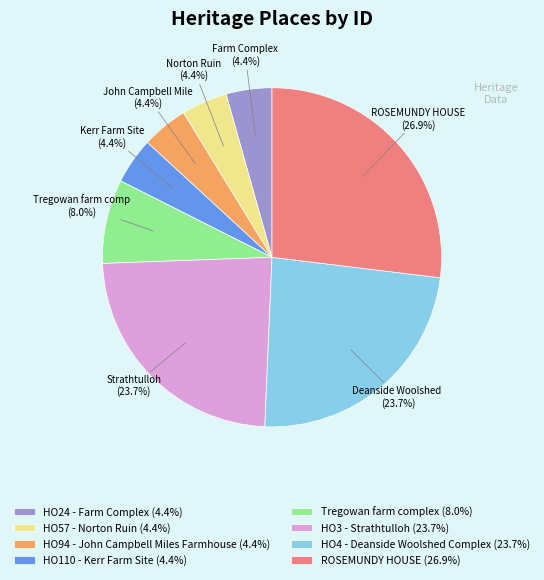

Does HO94 - John Campbell Miles Farmhouse represent more than half of the total?

No